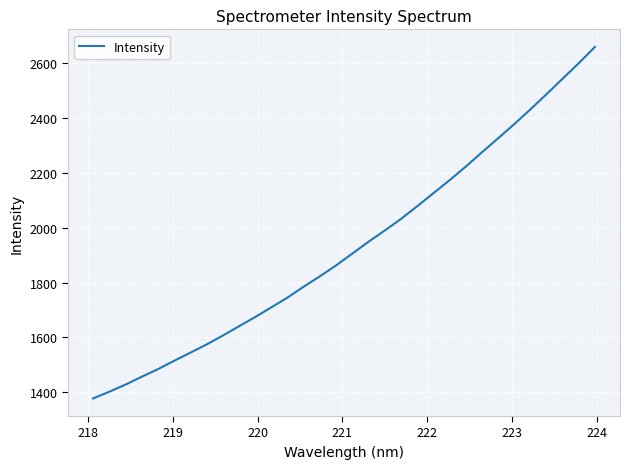

What is the smallest value displayed?

1377.8